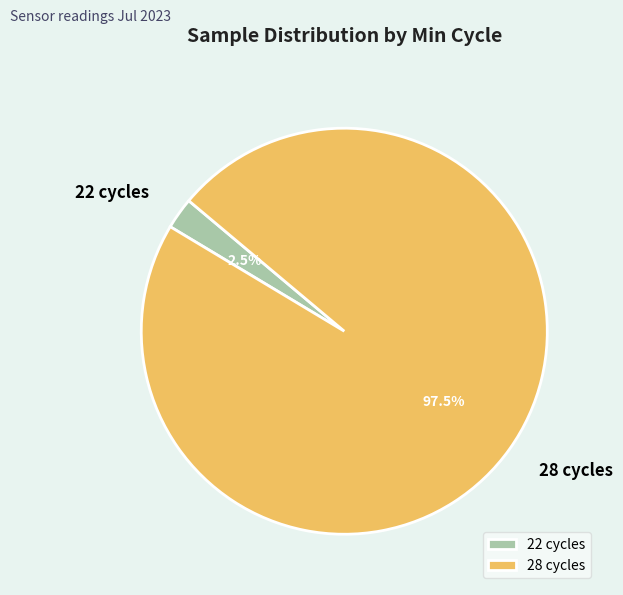

How many segments does this pie chart have?

2